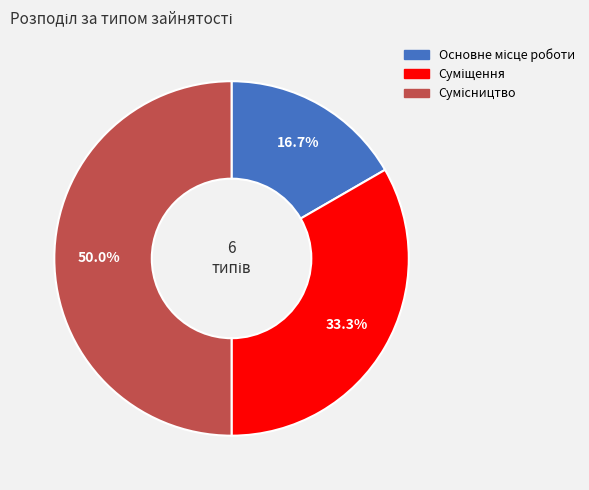

How many segments does this pie chart have?

3